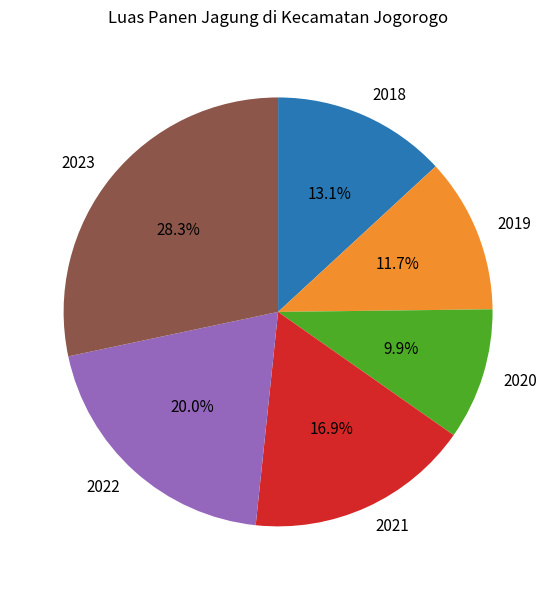

The 2023 slice represents 19% of the pie. True or false?

False